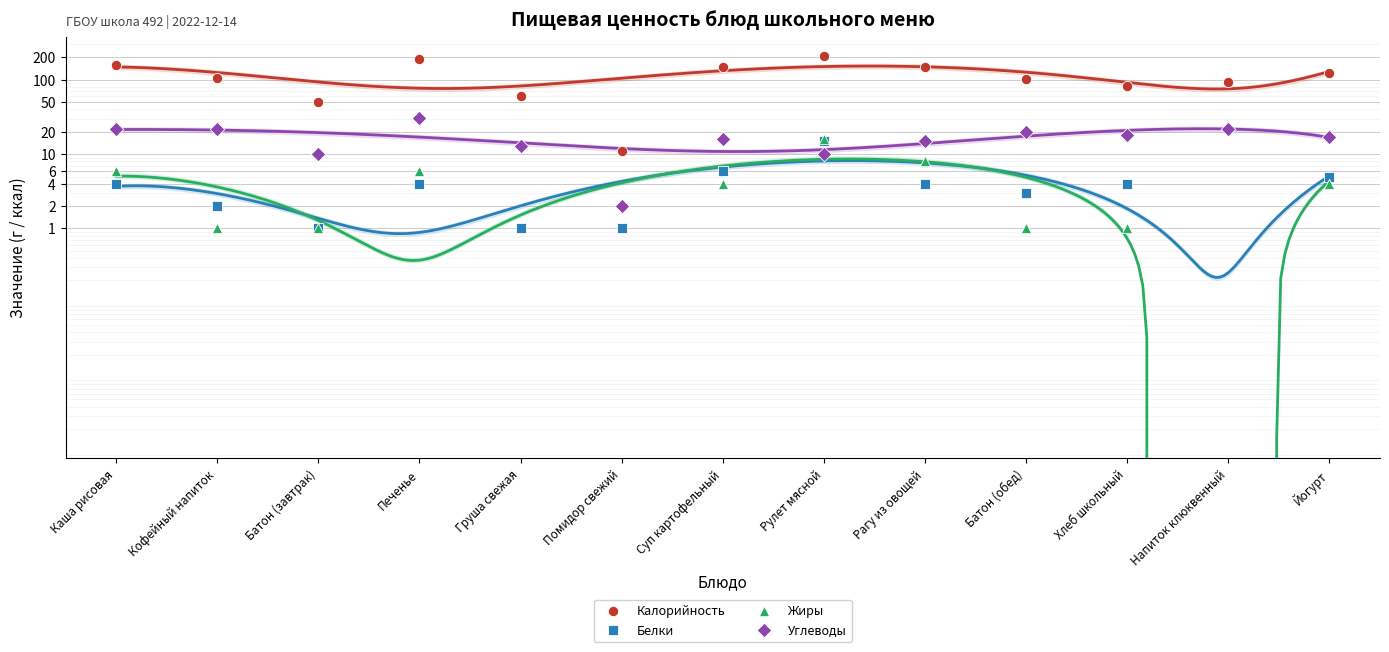

What is the total value across all series at Кофейный напиток?

132